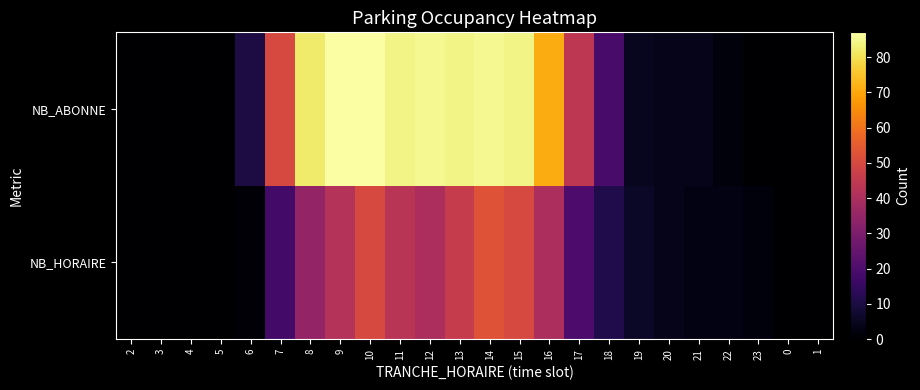

What is the spread (max minus min) of values at 6?

9